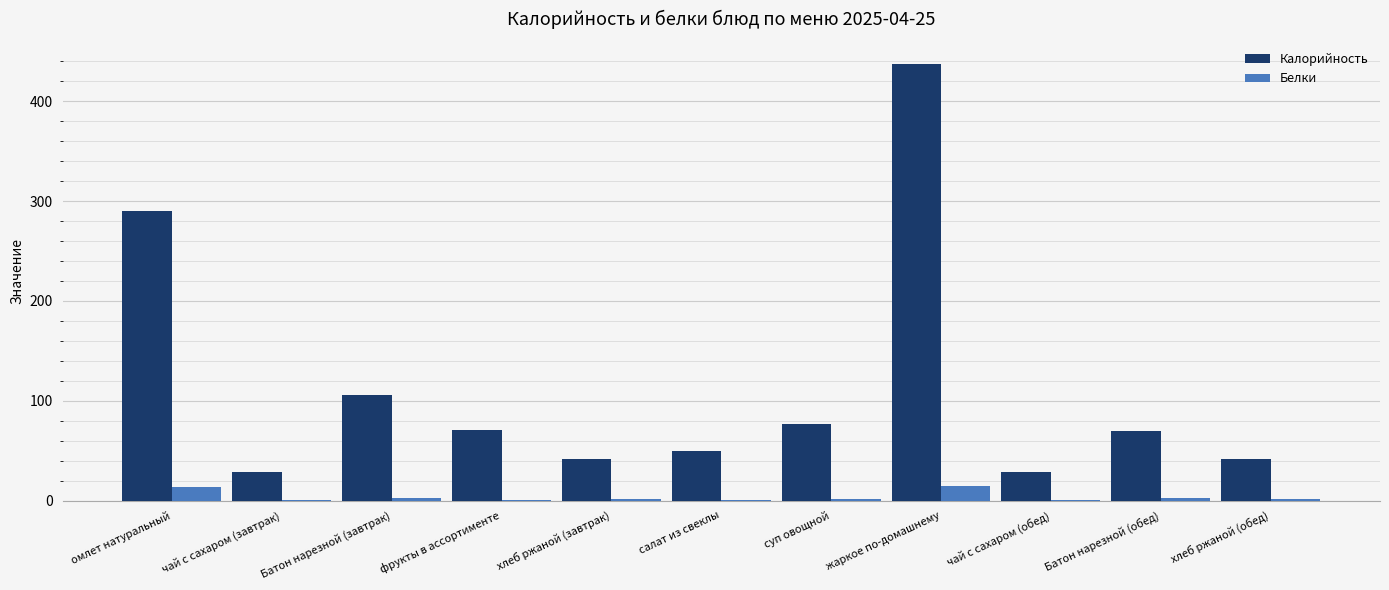

At which label is Калорийность closest to 233?

омлет натуральный